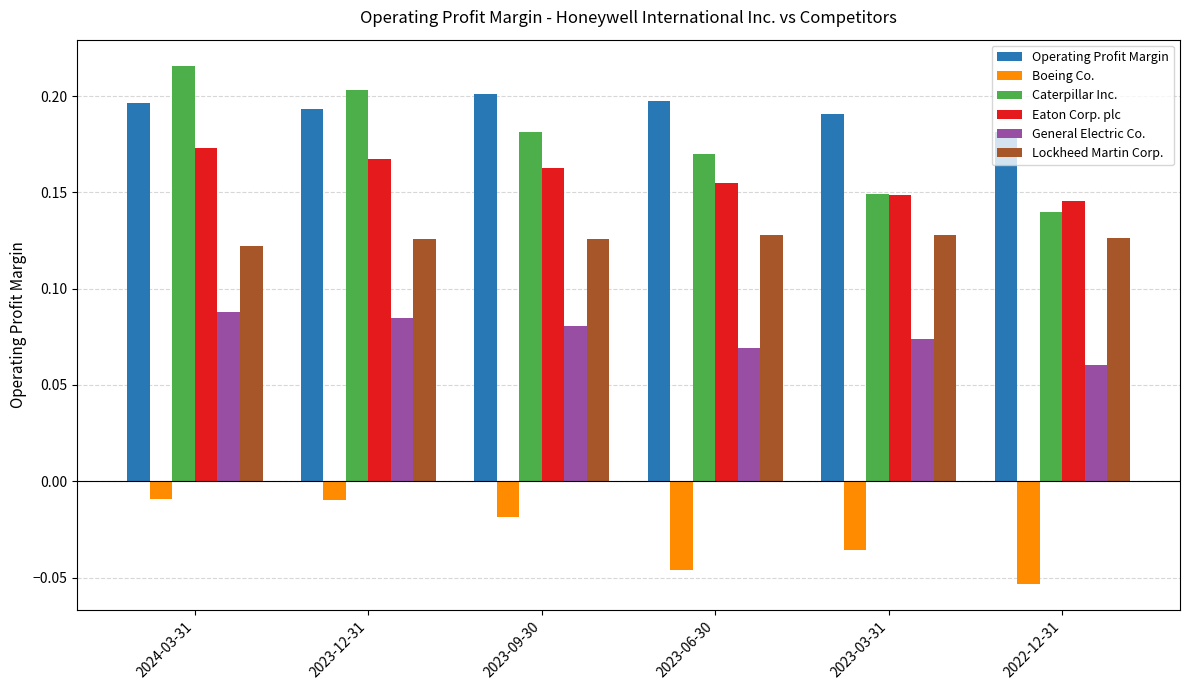

Where is Eaton Corp. plc nearest to the value 0?

2022-12-31